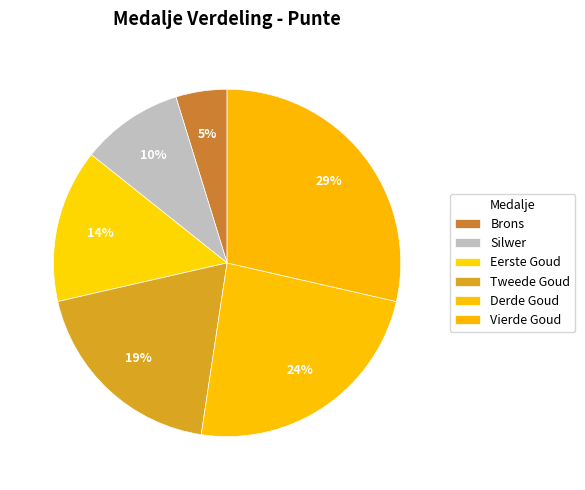

Do Tweede Goud and Silwer together represent more than half of the pie?

No